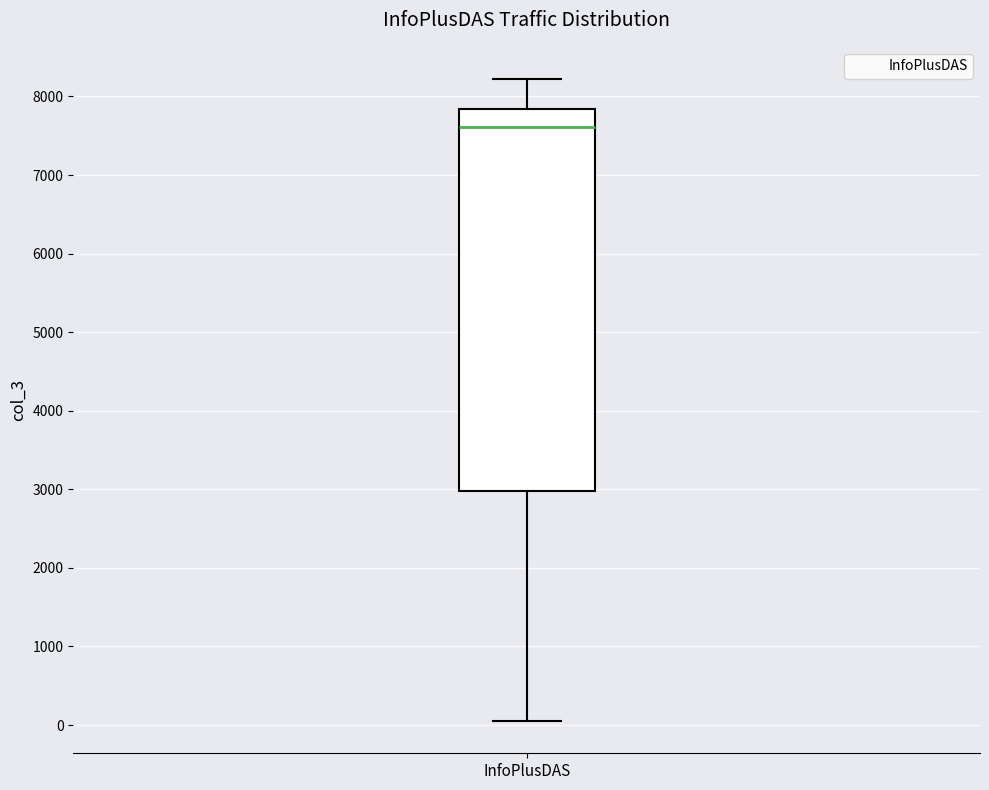

Where does the median line of the box for InfoPlusDAS sit on the y-axis? The values are not printed on the chart, so give them approximately, as read against the axis.

7600